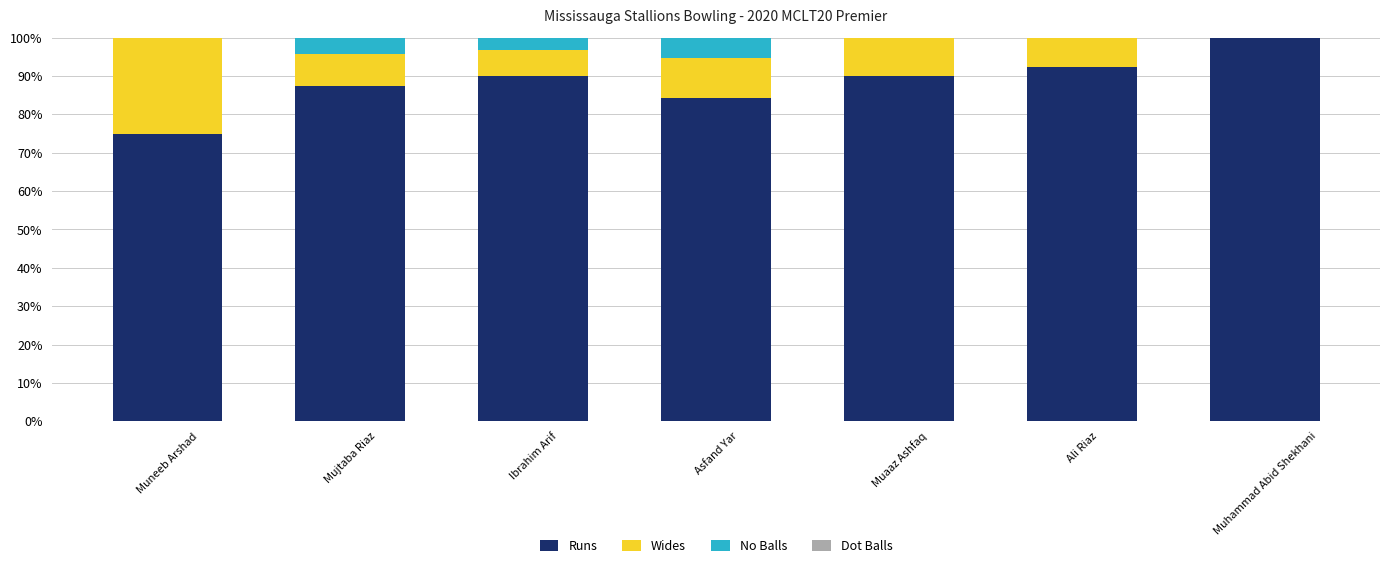

At which label does Runs reach its peak?

Muhammad Abid Shekhani